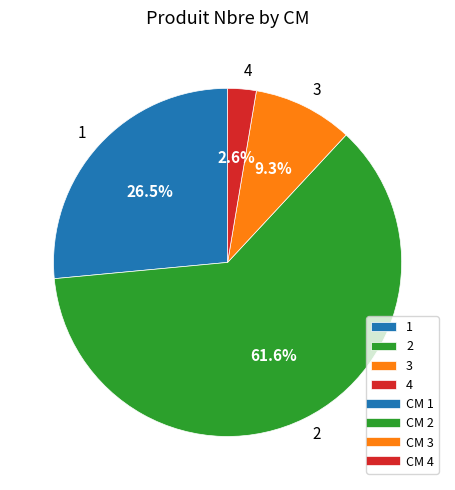

Which category has the biggest portion of the pie?

2